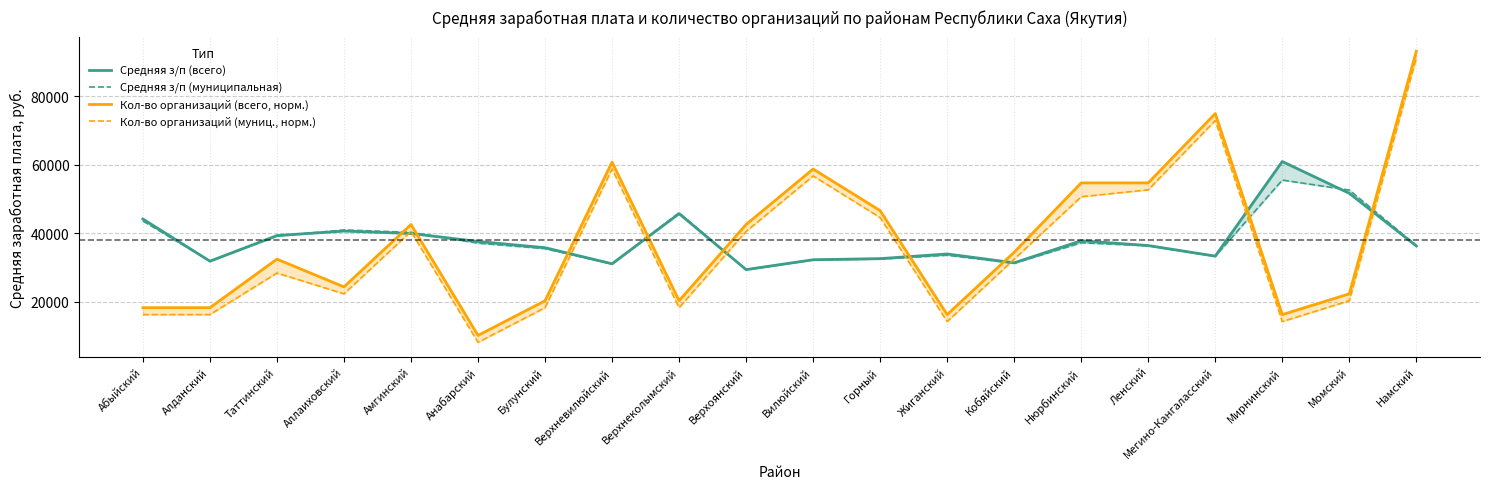

Reading right to left, list all the values displayed in this chart.

Средняя з/п (всего): 36236.0	51610.9	60898.3	33279.2	36362.5	37764.0	31323.8	33904.0	32546.9	32221.0	29342.2	45675.4	31042.6	35736.1	37550.9	39882.5	40595.3	39282.2	31798.6	44114.3
Средняя з/п (муниципальная): 36428.8	52564.3	55482.1	33225.9	36309.6	37172.0	31199.5	33549.9	32413.3	32187.5	29301.4	45947.1	30987.7	35472.0	37069.5	40224.1	40922.1	39127.1	31842.4	43531.7
Кол-во организаций (всего, норм.): 93121.5	22268.2	16195.0	74902.0	54658.2	54658.2	34414.5	16195.0	46560.7	58707.0	42512.0	20243.8	60731.4	20243.8	10121.9	42512.0	24292.6	32390.1	18219.4	18219.4
Кол-во организаций (муниц., норм.): 91097.1	20243.8	14170.7	72877.7	52633.9	50609.5	32390.1	14170.7	44536.3	56682.6	40487.6	18219.4	58707.0	18219.4	8097.5	40487.6	22268.2	28341.3	16195.0	16195.0